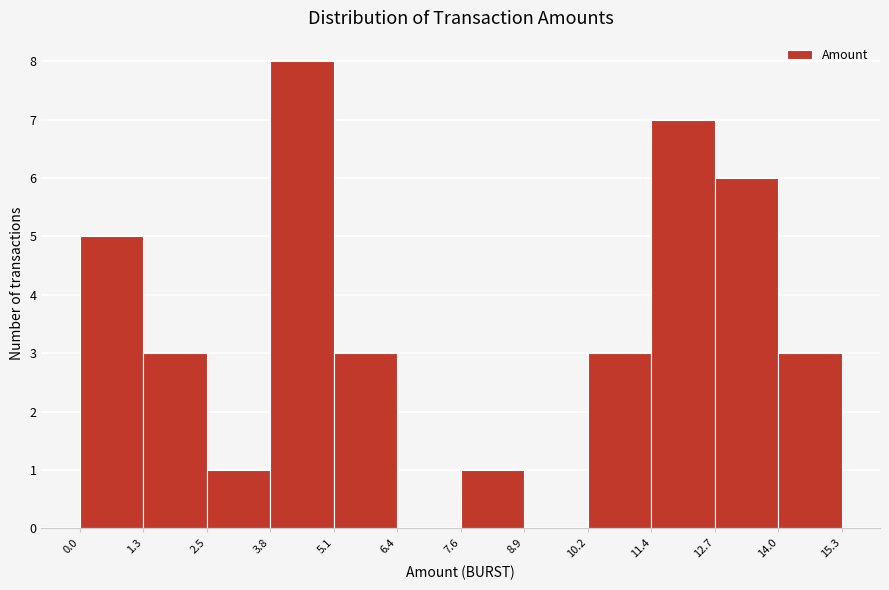

What is the height of the bar covering 7.6 to 8.9 on the x-axis? The values are not printed on the chart, so give them approximately, as read against the axis.

1